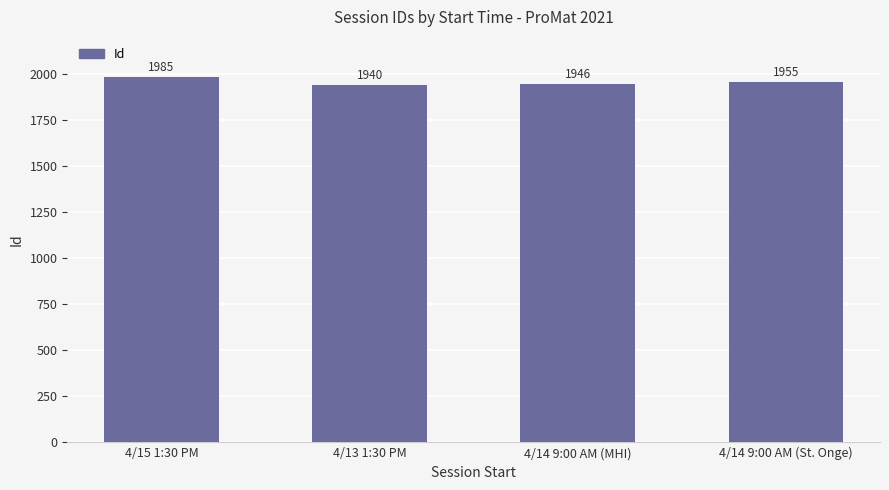

Reading left to right, what are all the values shown in this chart?

4/15 1:30 PM=1985	4/13 1:30 PM=1940	4/14 9:00 AM (MHI)=1946	4/14 9:00 AM (St. Onge)=1955